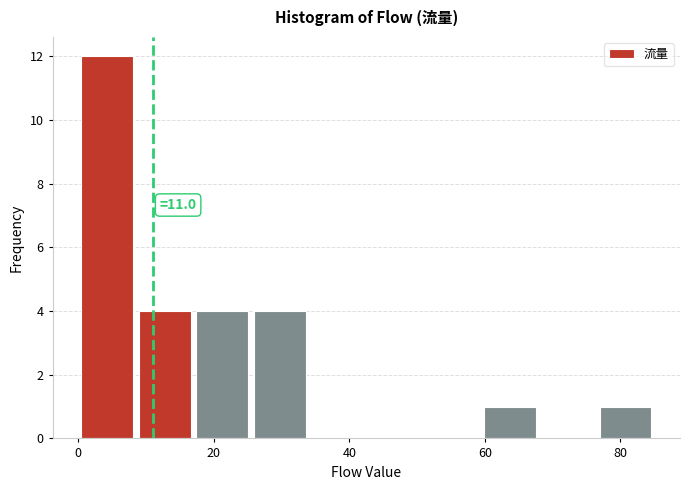

Which range on the x-axis has the tallest bar?

0.0 to 8.5